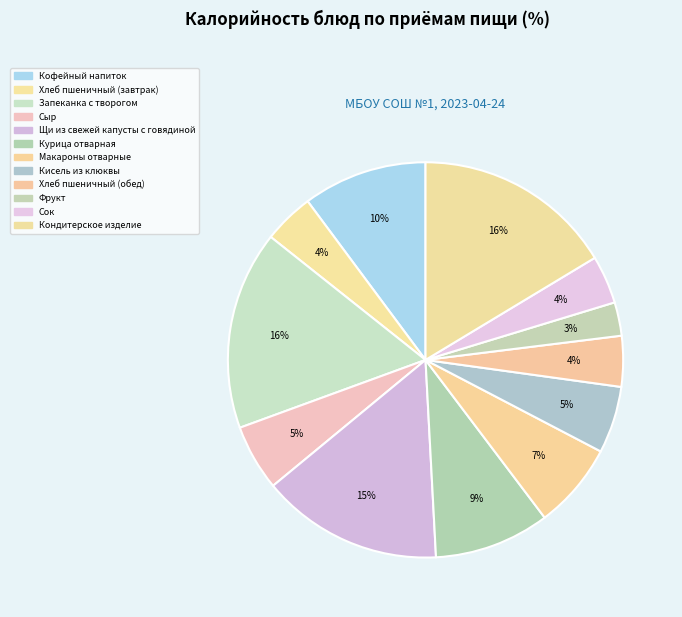

Count the number of slices in the pie.

12